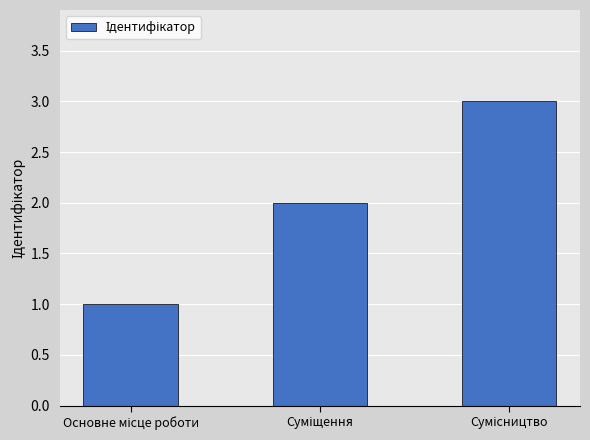

What is the maximum value shown in the chart?

3